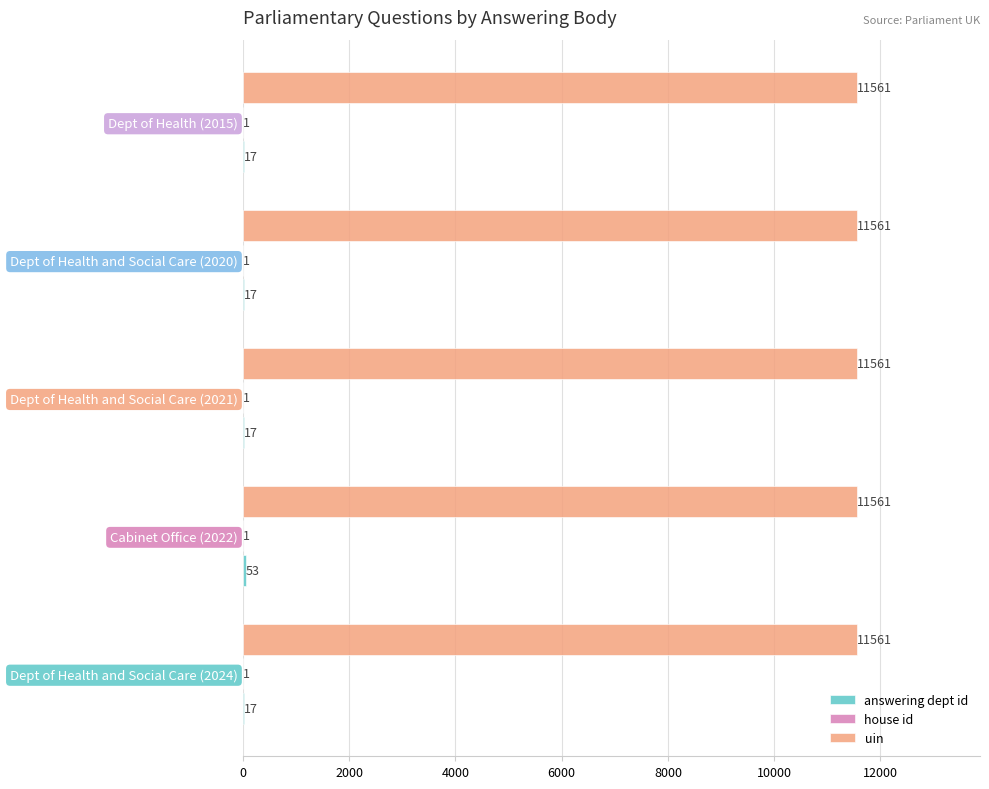

Is it true that uin equals 5003 at Cabinet Office (2022)?

False